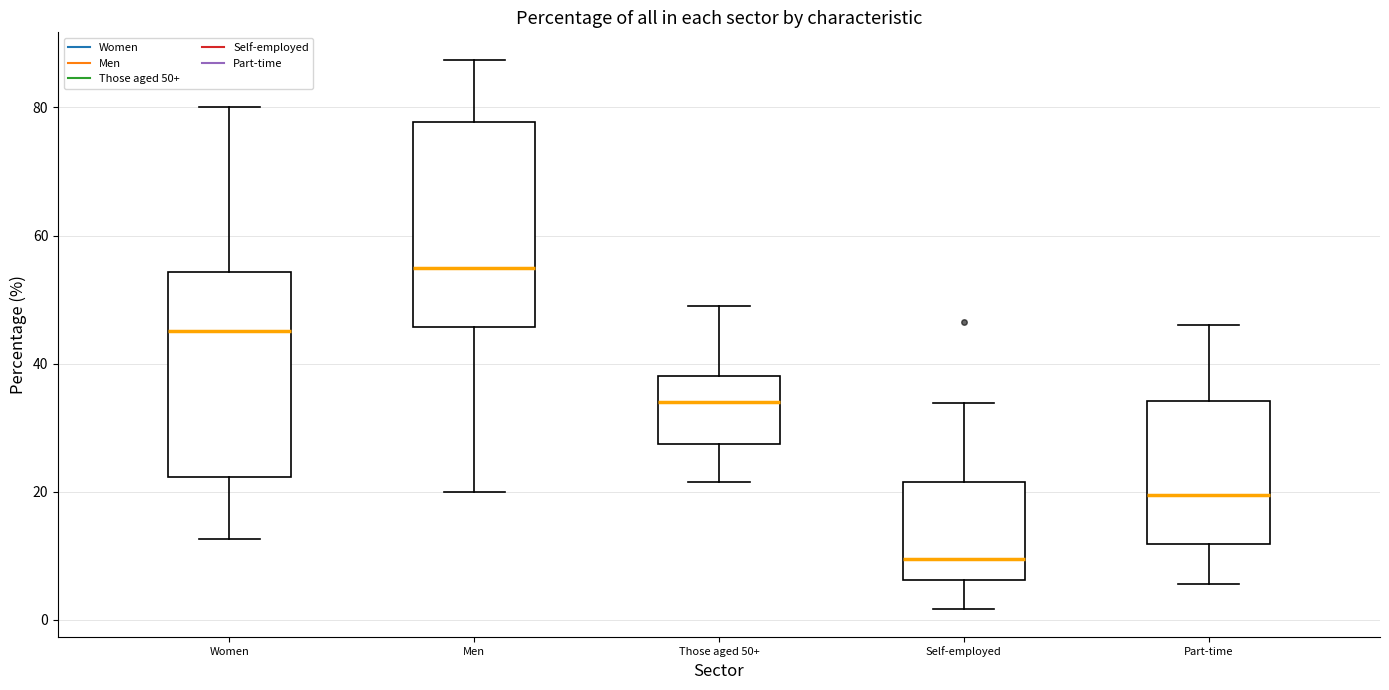

Which box has the highest median line?

Men